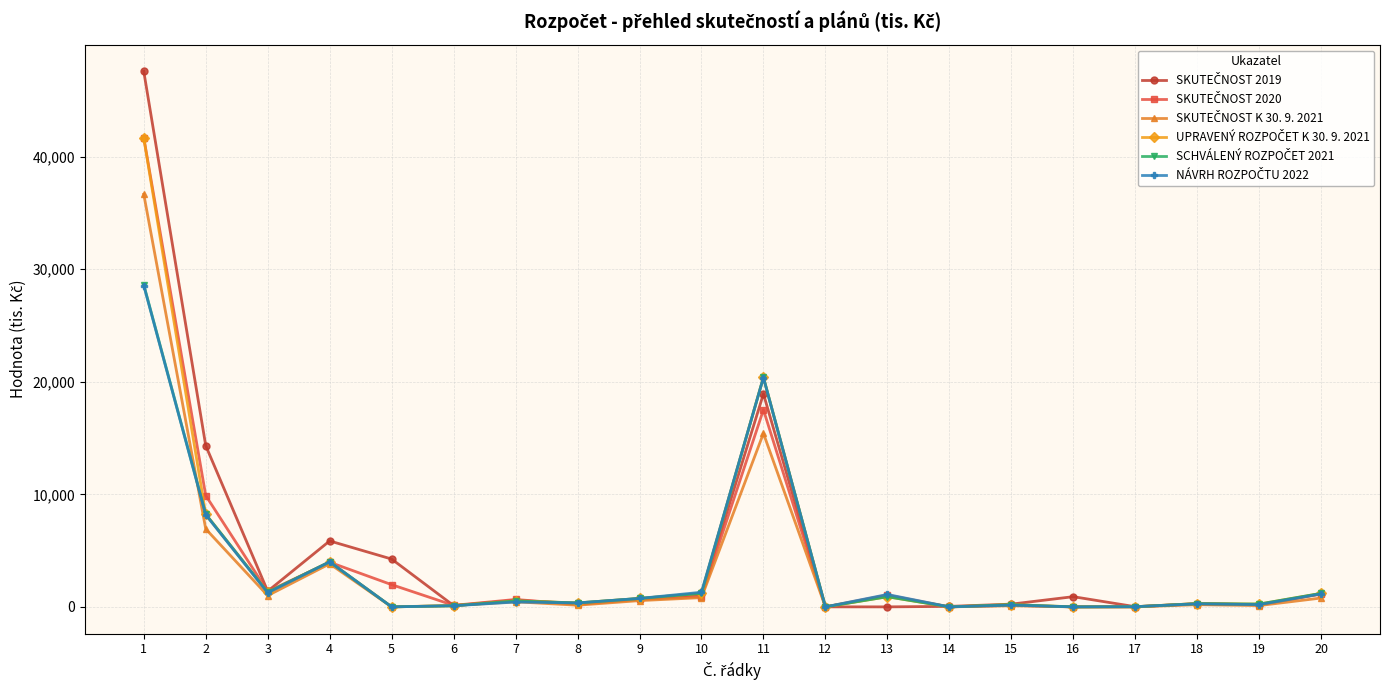

What is the maximum value shown in the chart?

47580